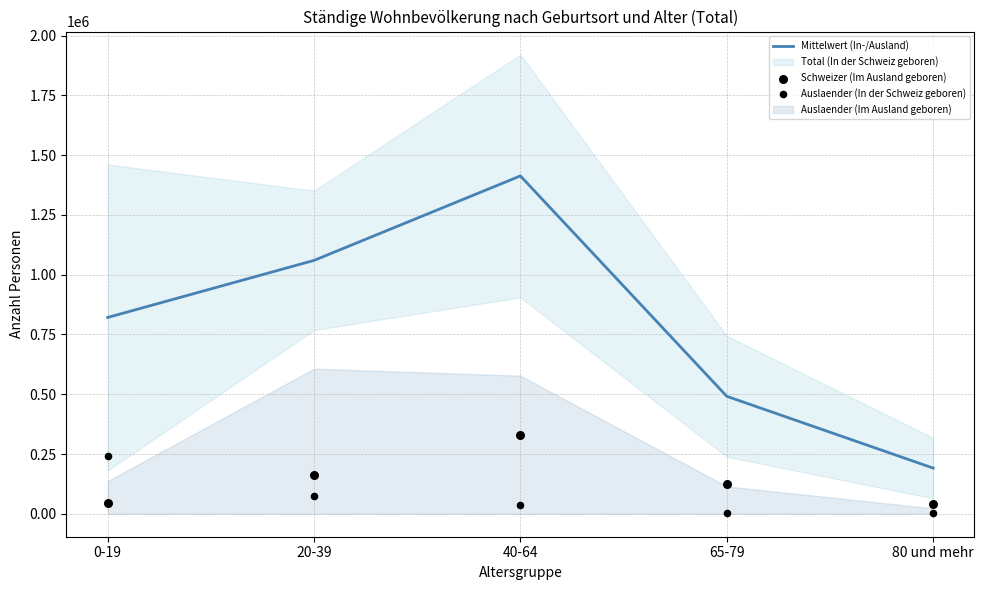

Which series has the largest Y range (max minus min)?

Mittelwert (In-/Ausland)